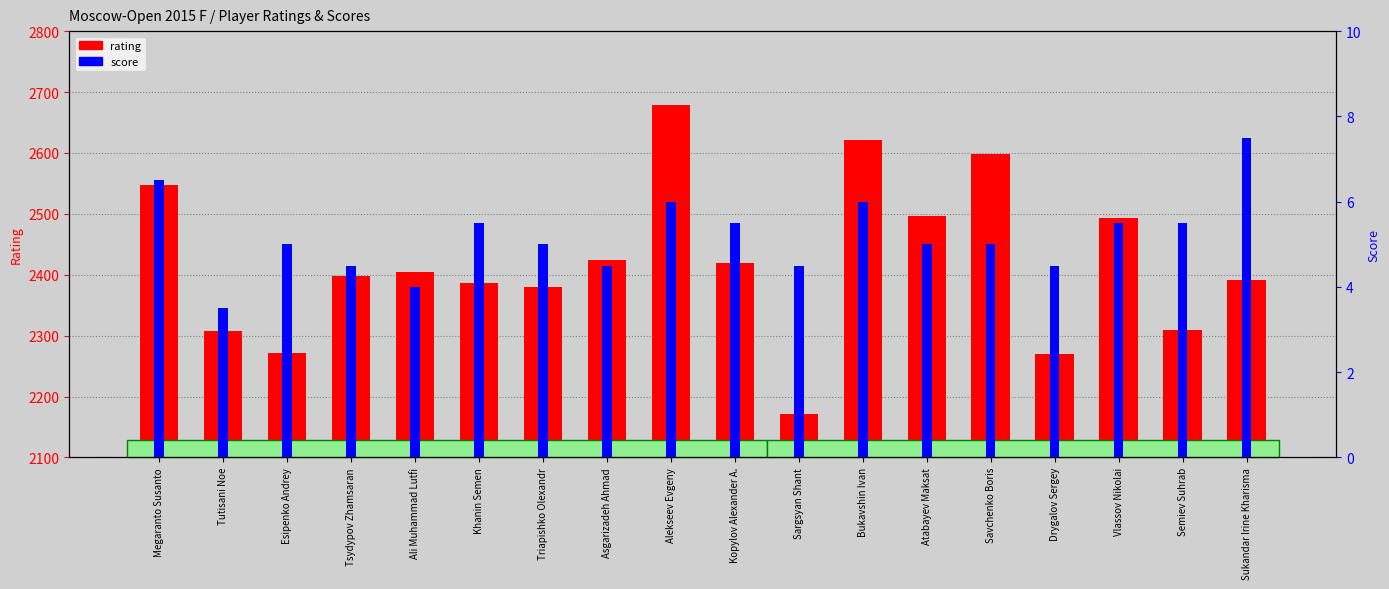

What position from the right is Khanin Semen?

13